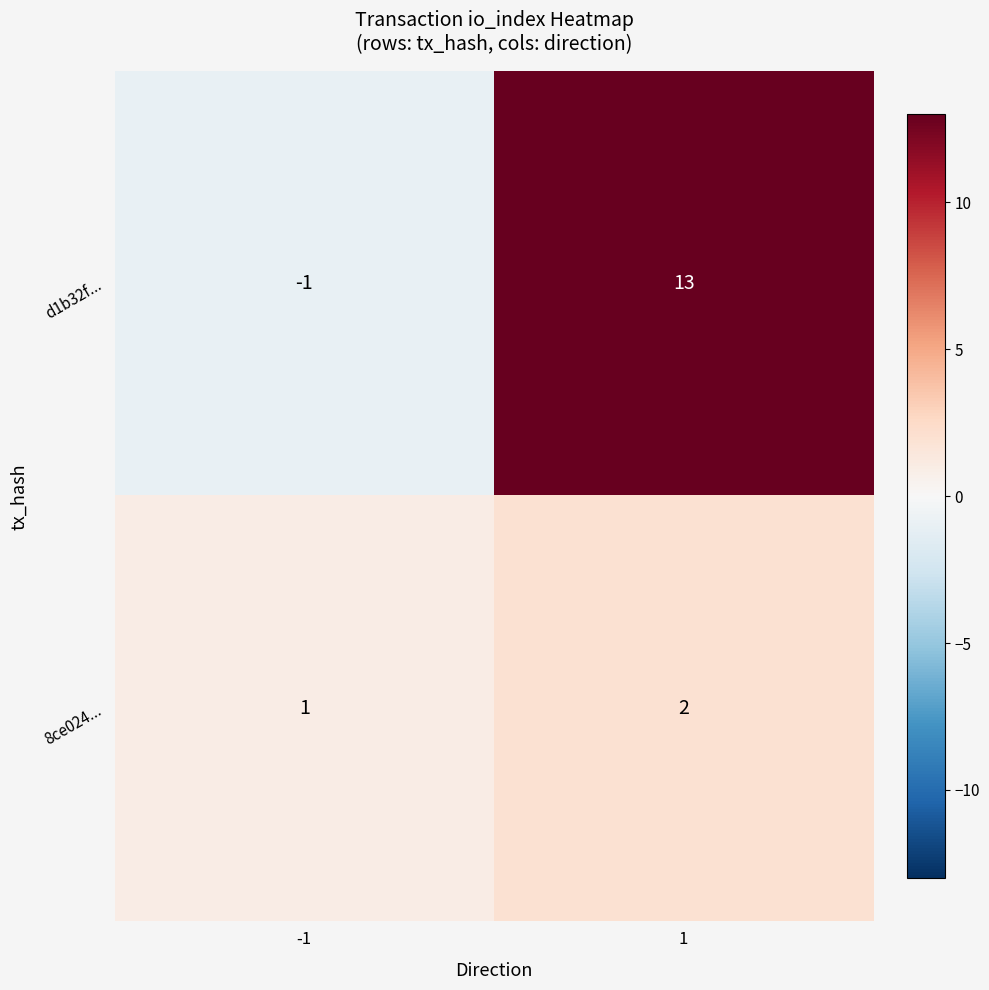

Rank the series at 1 from highest to lowest value.

d1b32f..., 8ce024...